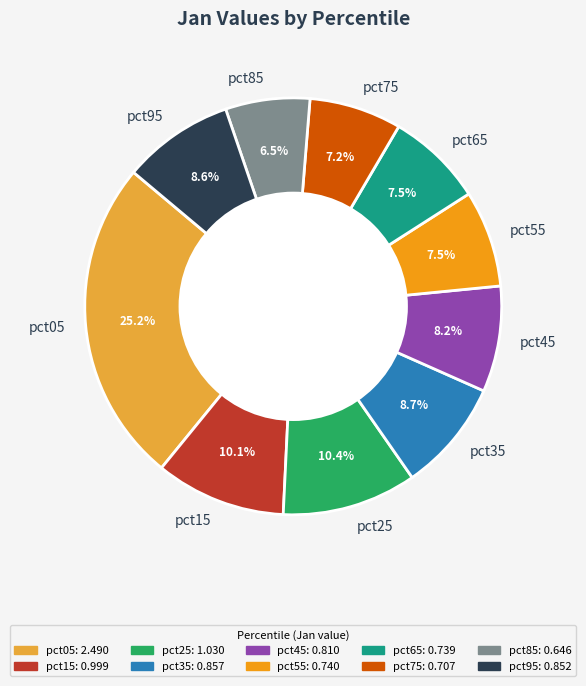

Does any single category account for the majority?

No